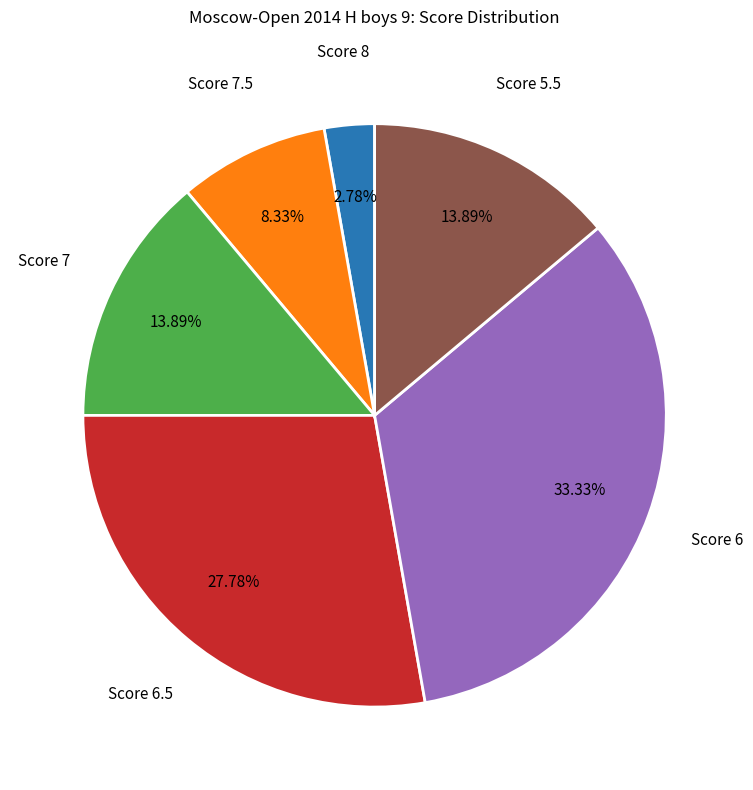

Is there any slice that represents more than half of the pie?

No